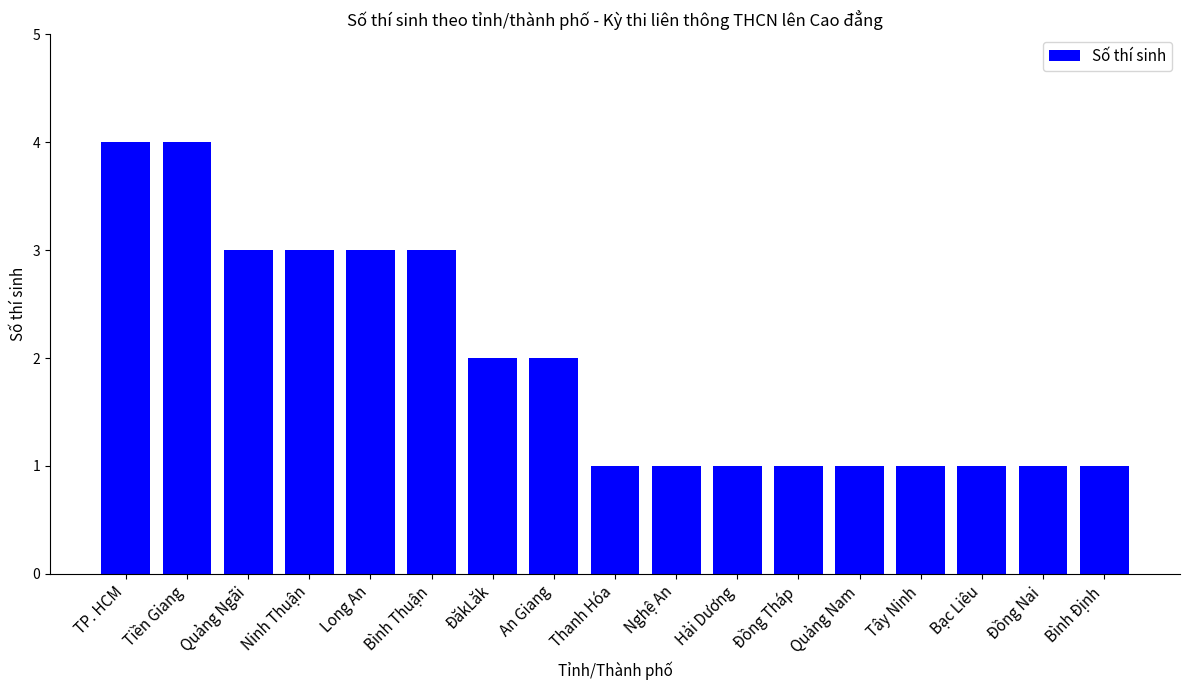

What is the maximum value shown in the chart?

4